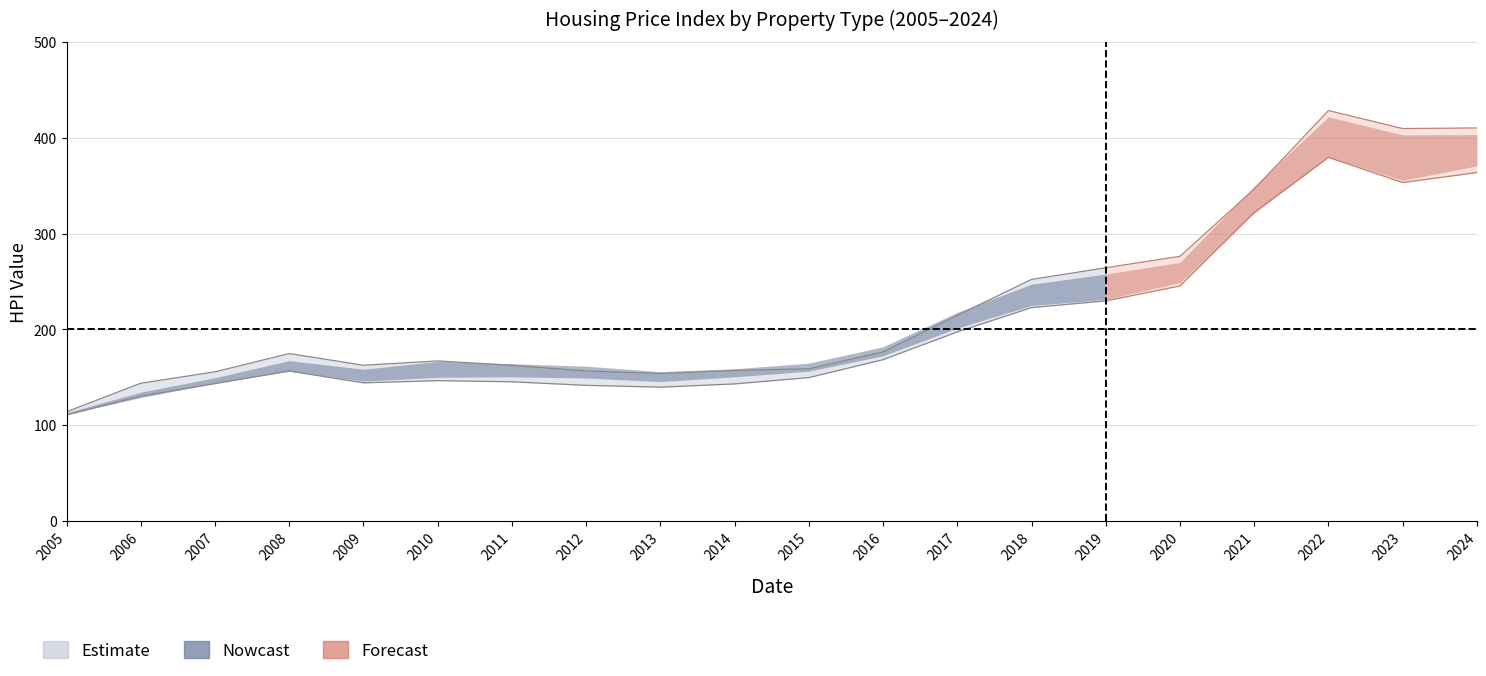

Does the chart have visible grid lines?

Yes